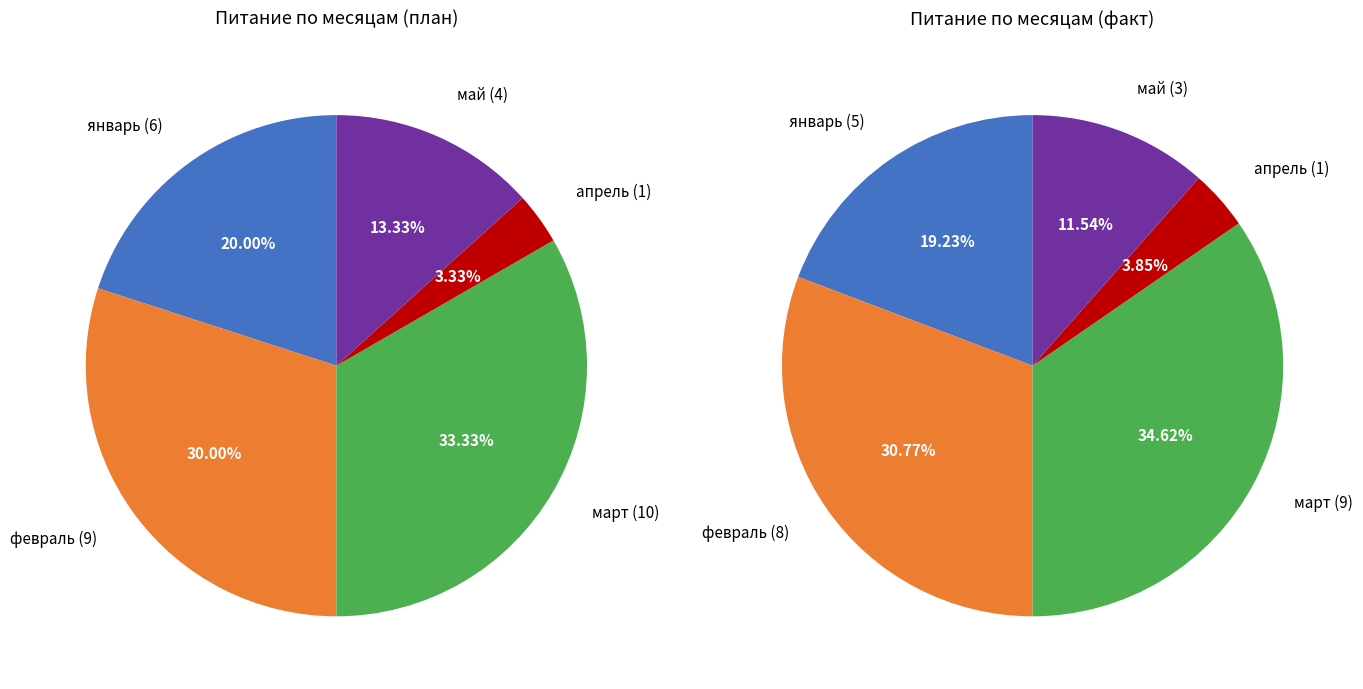

Between февраль and май, which is larger?

февраль